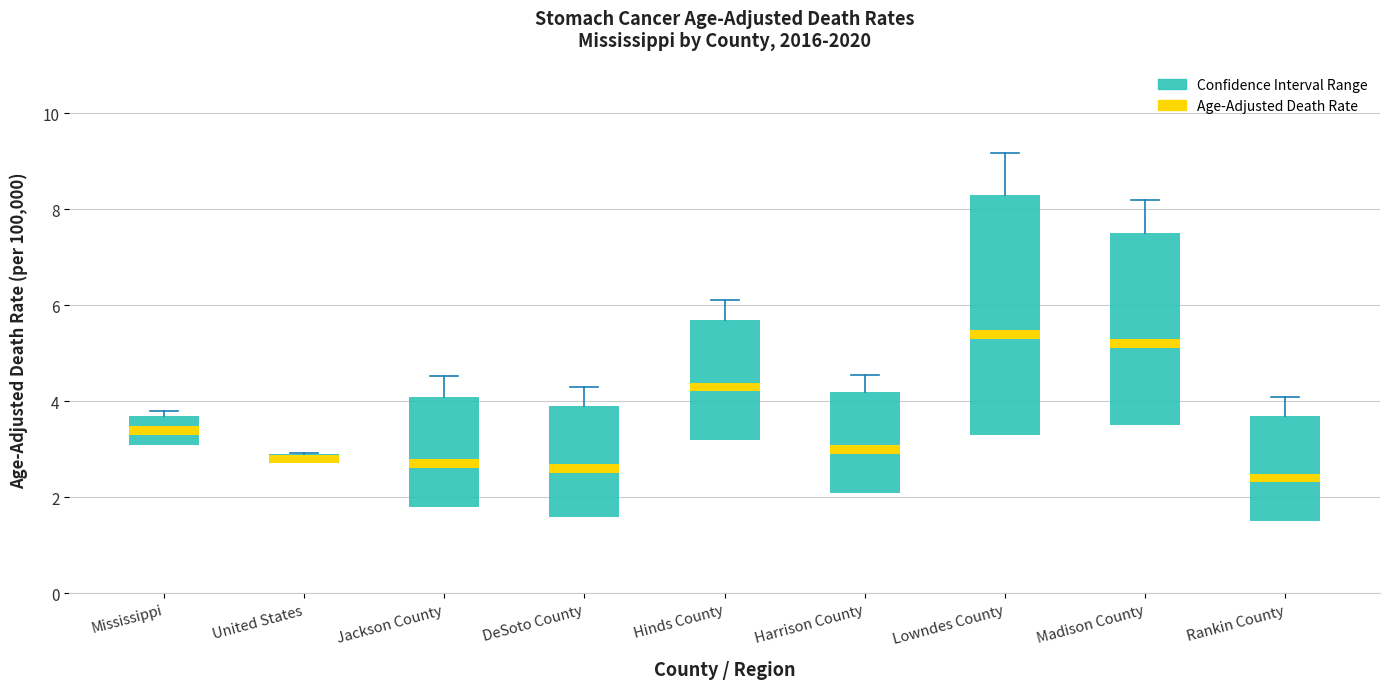

What is the average value of the Confidence Interval Range series?

2.3